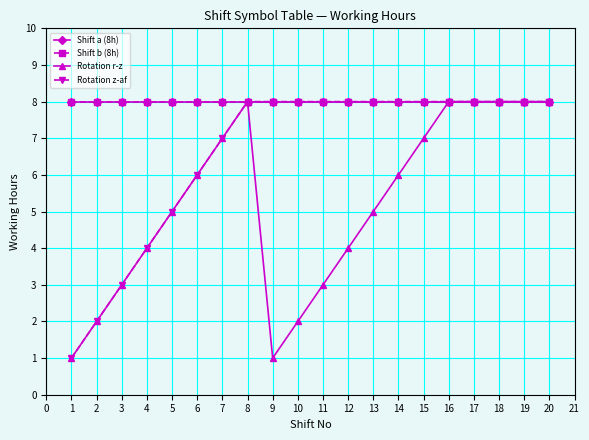

Is this an area chart (filled region under the line)?

No